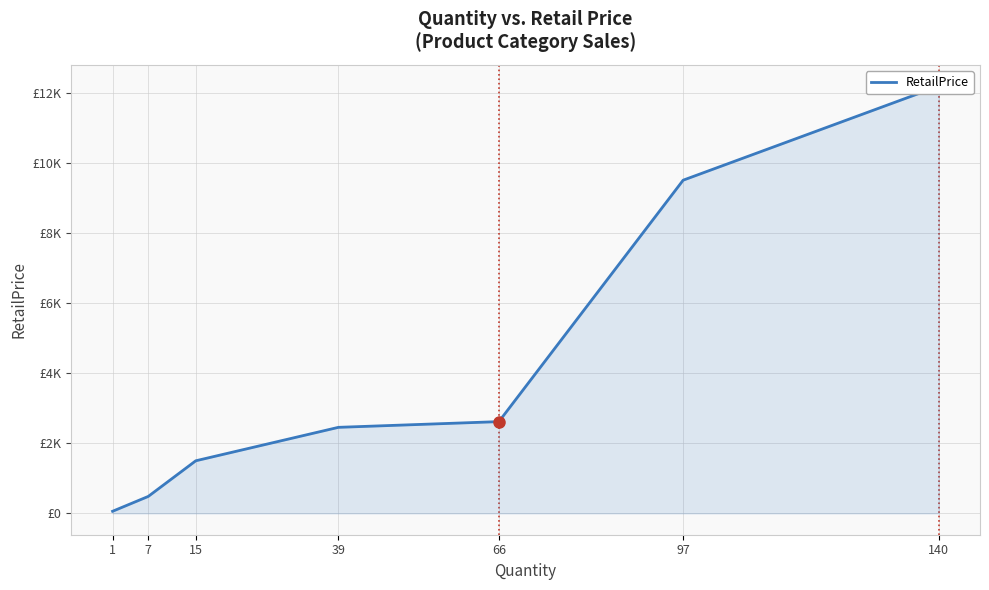

Does the chart display data point markers on the line(s)?

No